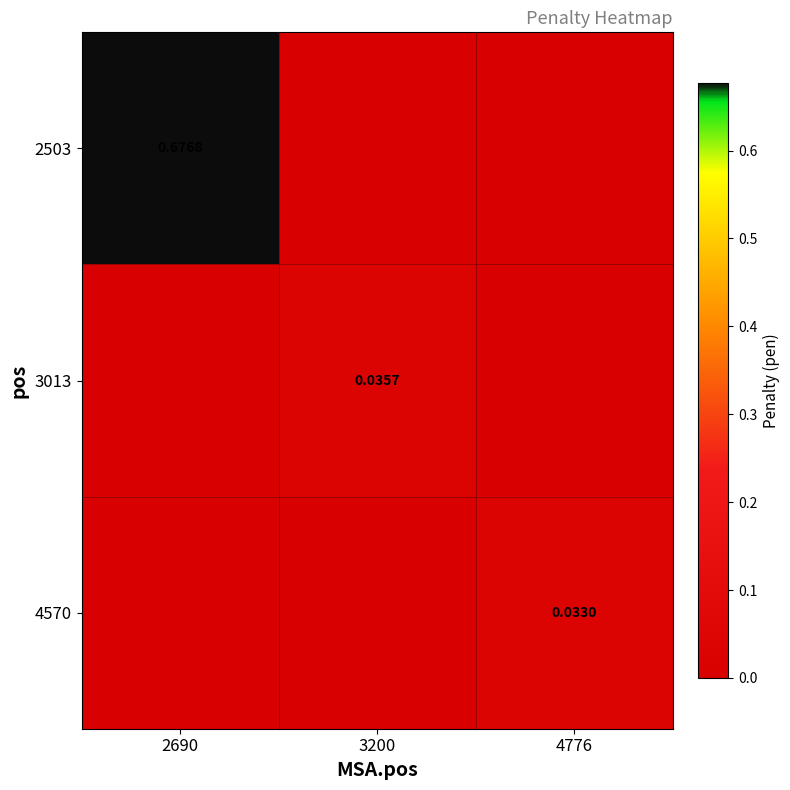

Rank the series by their maximum value, from lowest to highest.

4570, 3013, 2503